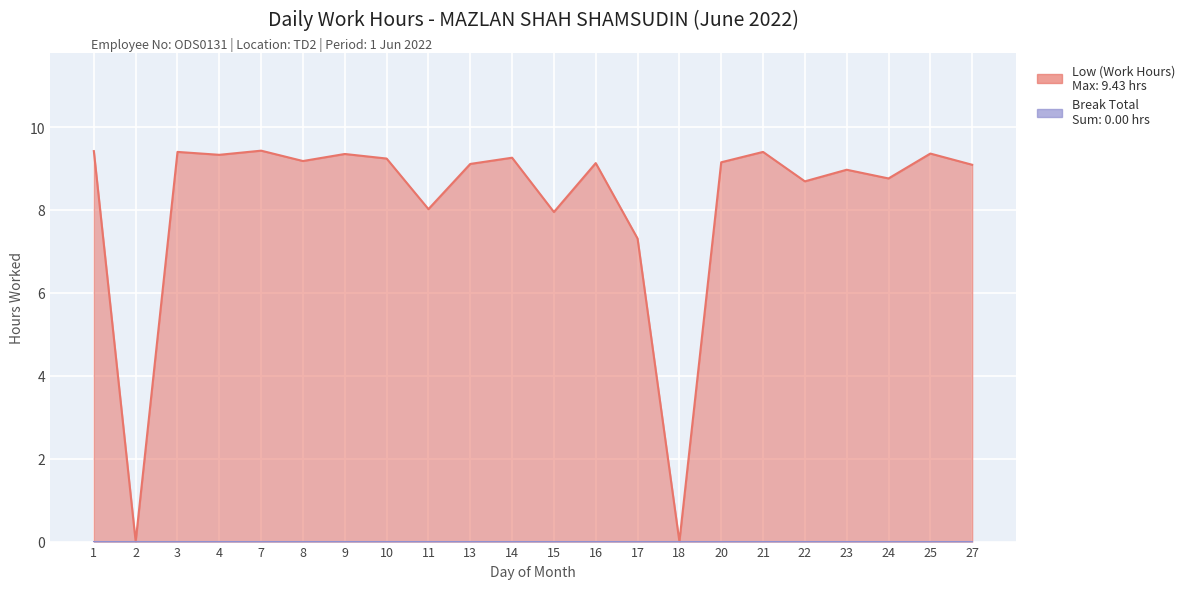

Where is the first local minimum?

2